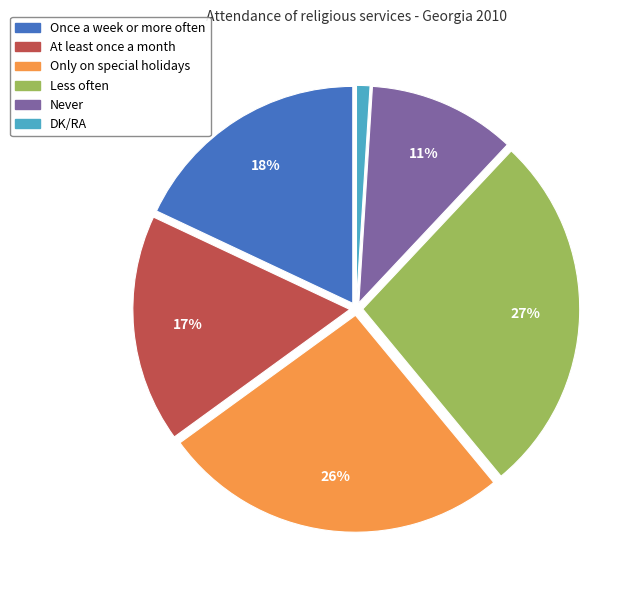

True or false: Once a week or more often accounts for 27% of the total.

False